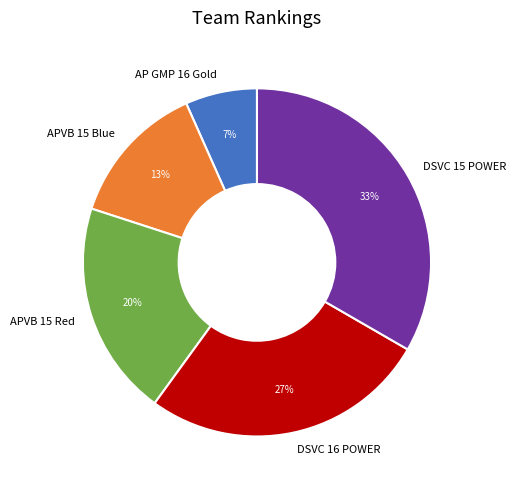

Which has a higher value, APVB 15 Red or AP GMP 16 Gold?

APVB 15 Red